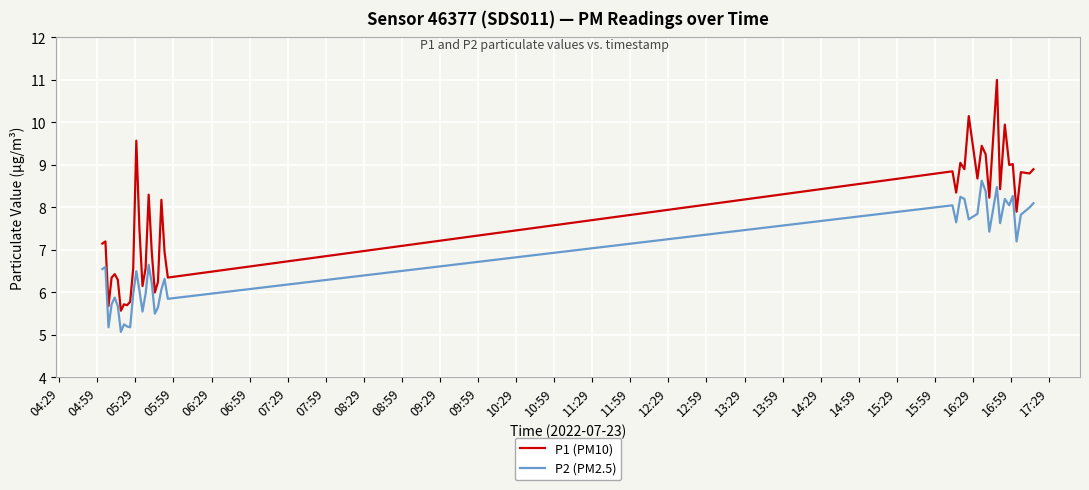

What is the difference between the maximum and minimum values in the P2 (PM2.5) series?

3.6